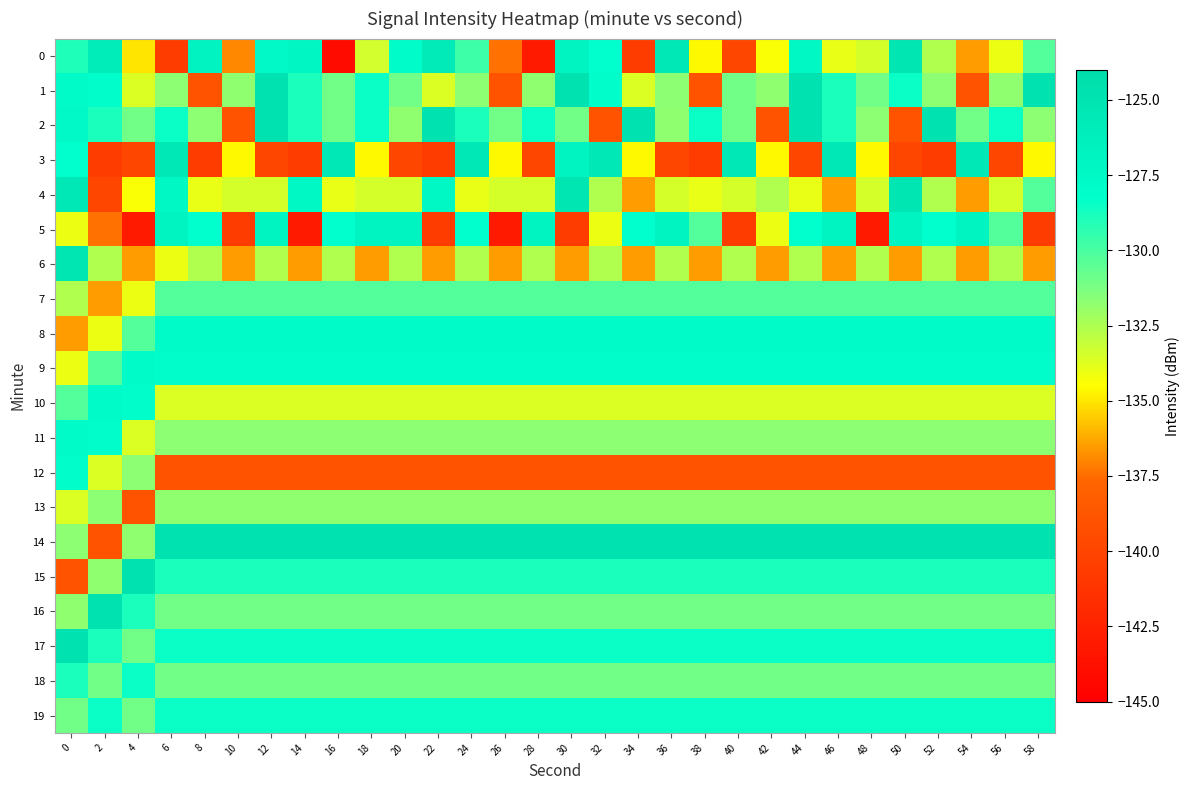

List the series in order of their peak value, lowest first.

13, 7, 18, 19, 12, 8, 9, 10, 11, 5, 3, 0, 4, 6, 1, 2, 14, 15, 16, 17